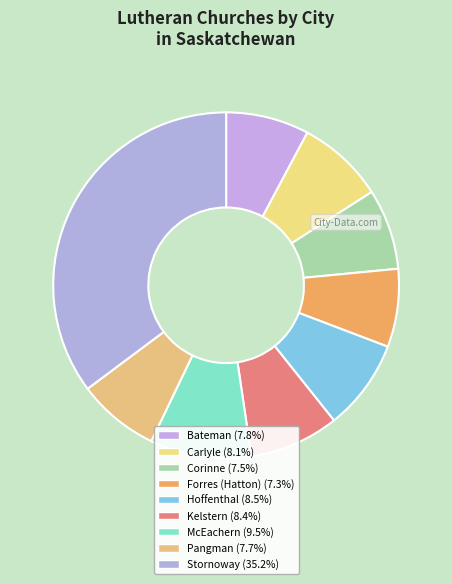

What percentage is NOT represented by Bateman?

92.2%